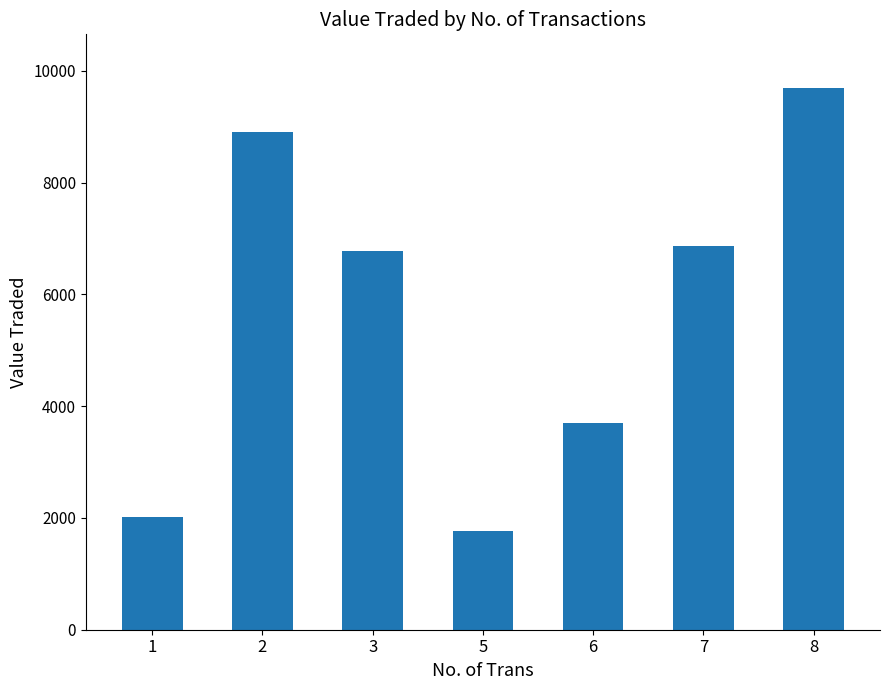

How many data points are less than 6773?

3